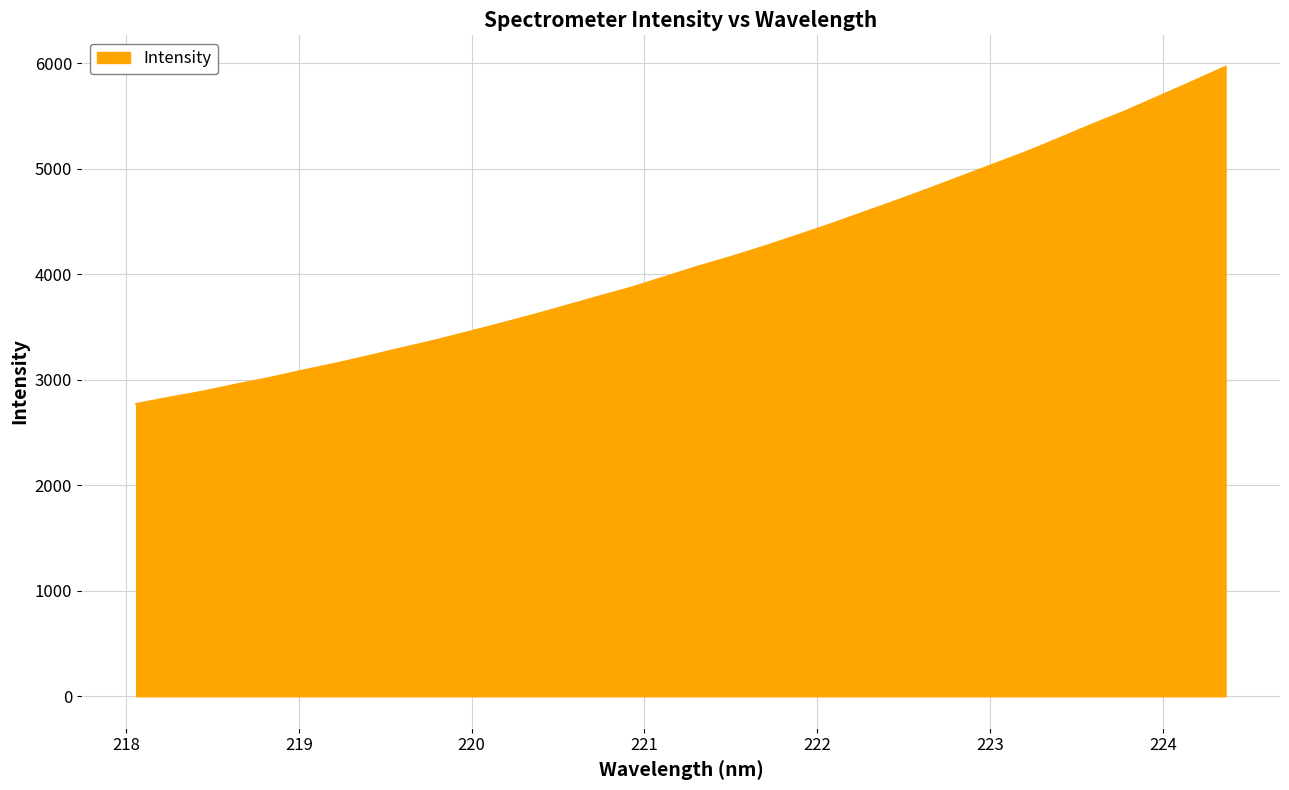

What is the minimum value shown in the chart?

2770.6